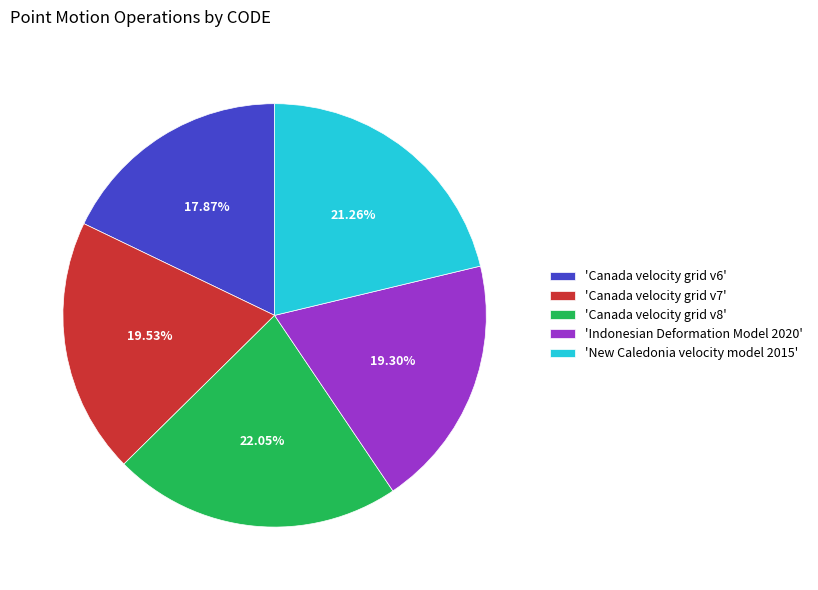

Does any single category account for the majority?

No